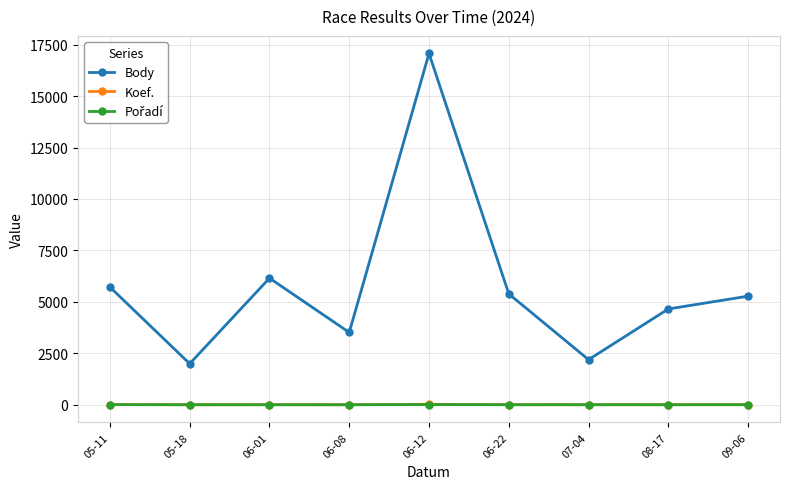

What is the maximum value for Koef.?

24